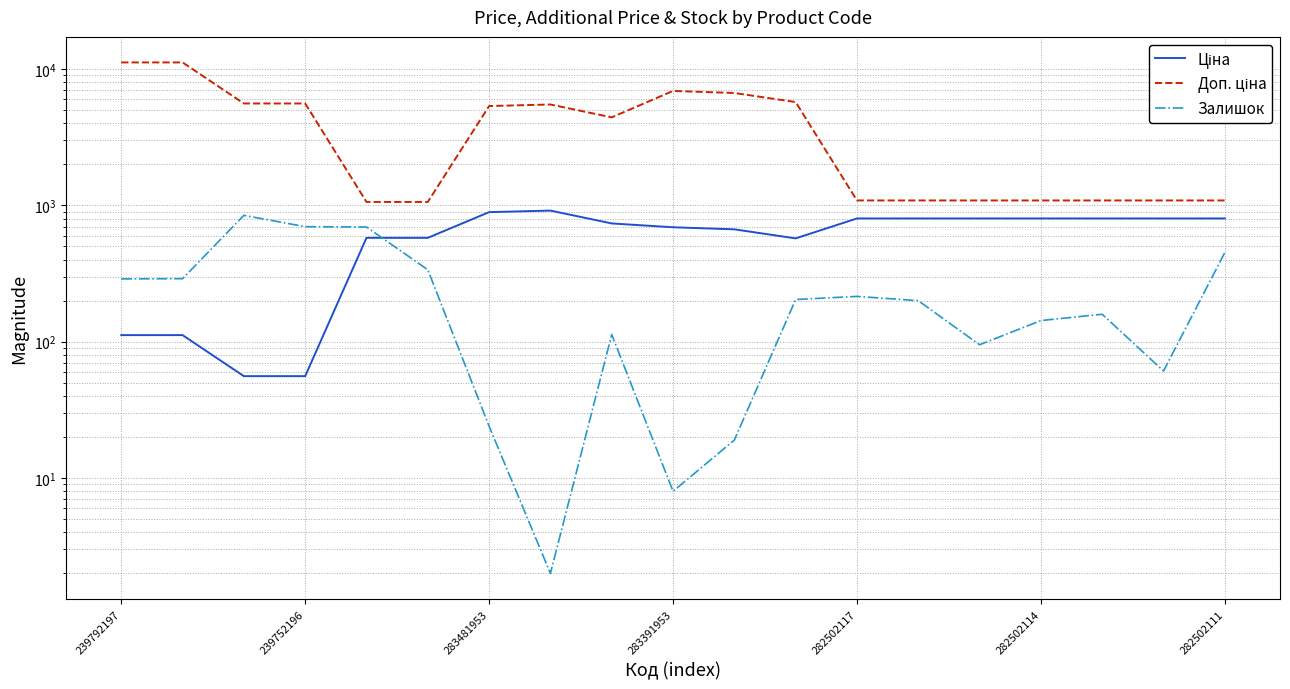

What is the minimum value shown in the chart?

2.0